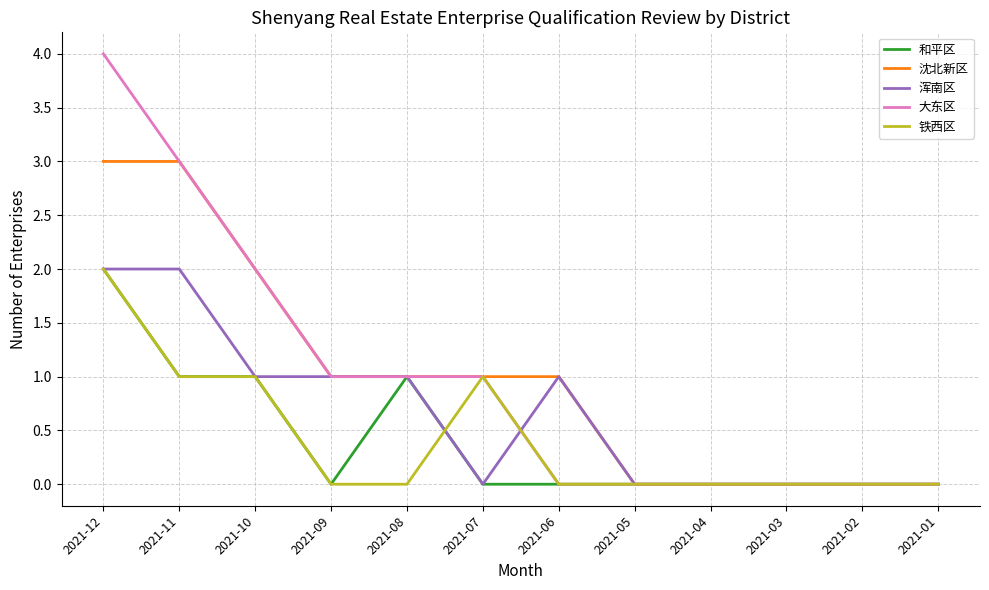

The 沈北新区 series shows 0 at 2021-03. True or false?

True